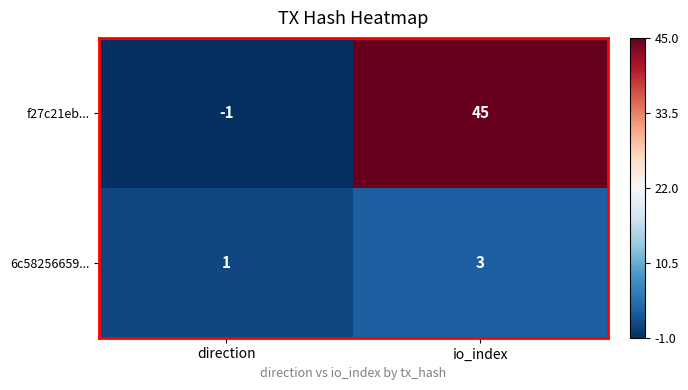

List the series in order of their peak value, highest first.

f27c21eb..., 6c58256659...